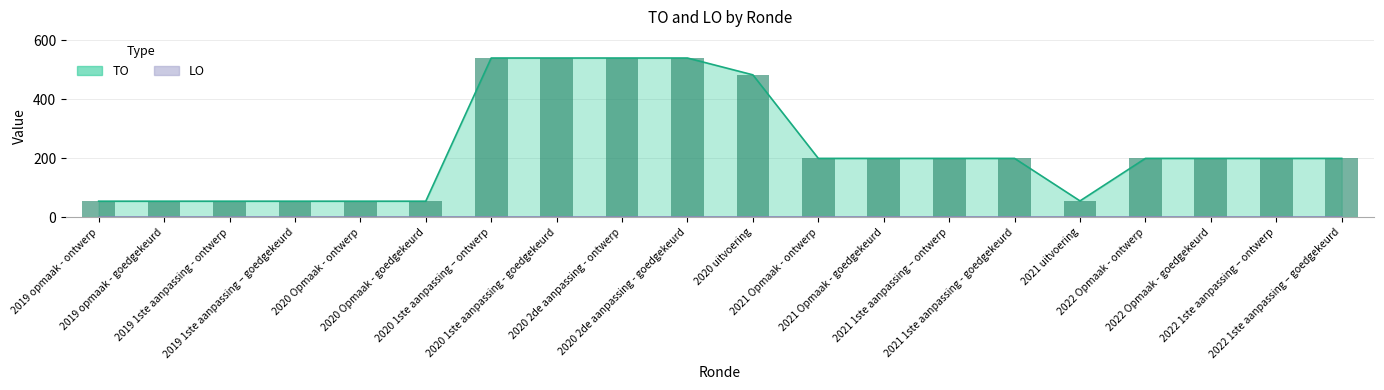

Rank the categories by value from lowest to highest.

2019 opmaak - ontwerp, 2019 opmaak - goedgekeurd, 2019 1ste aanpassing - ontwerp, 2019 1ste aanpassing – goedgekeurd, 2020 Opmaak - ontwerp, 2020 Opmaak - goedgekeurd, 2021 uitvoering, 2021 Opmaak - ontwerp, 2021 Opmaak - goedgekeurd, 2021 1ste aanpassing – ontwerp, 2021 1ste aanpassing - goedgekeurd, 2022 Opmaak - ontwerp, 2022 Opmaak - goedgekeurd, 2022 1ste aanpassing – ontwerp, 2022 1ste aanpassing – goedgekeurd, 2020 uitvoering, 2020 1ste aanpassing – ontwerp, 2020 1ste aanpassing - goedgekeurd, 2020 2de aanpassing - ontwerp, 2020 2de aanpassing - goedgekeurd